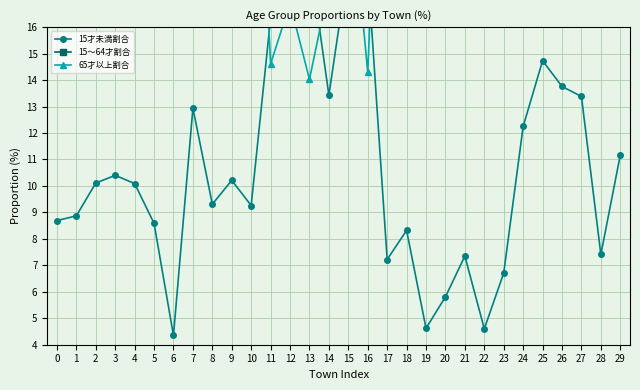

Does the chart have visible grid lines?

Yes